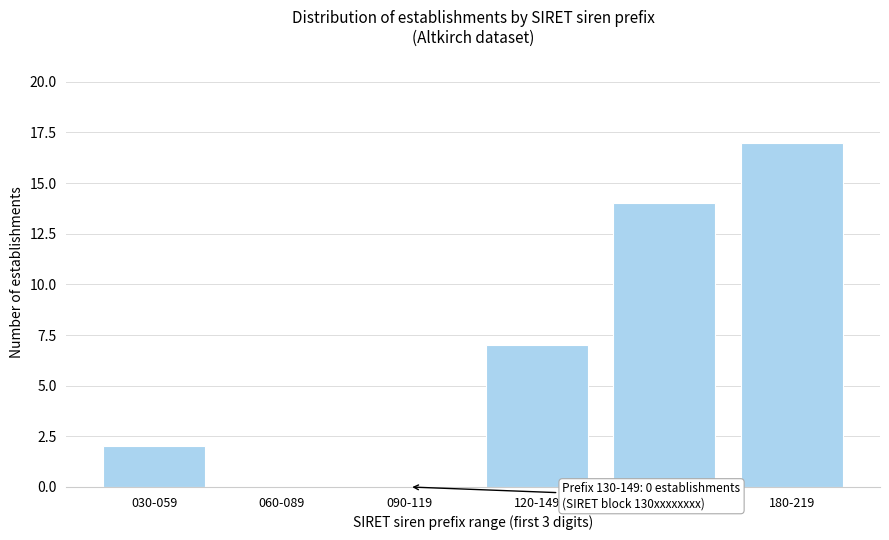

Reading left to right, extract all data points from this chart.

030-059=2	060-089=0	090-119=0	120-149=7	150-179=14	180-219=17